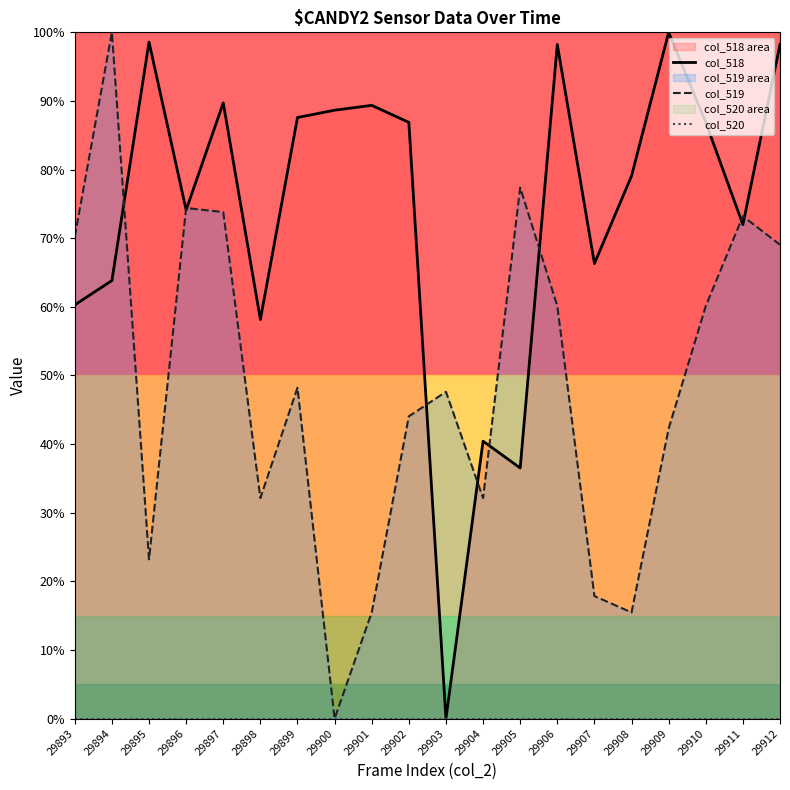

What is the spread (max minus min) of values at 29899?

87.6